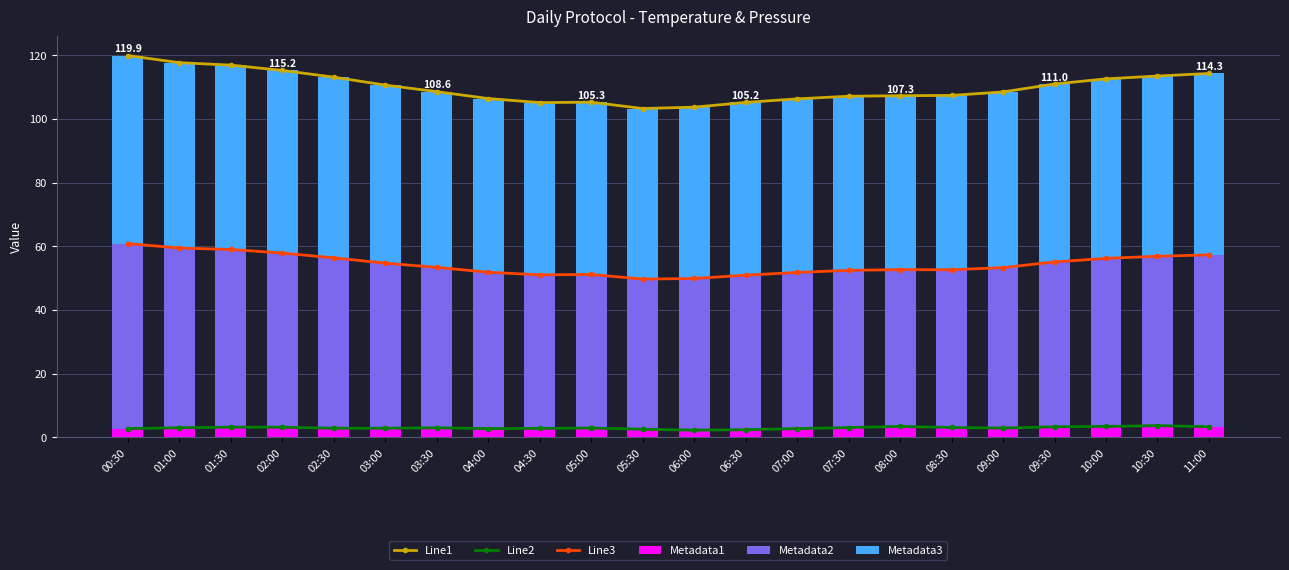

The Metadata1 series shows 3.2 at 01:30. True or false?

True